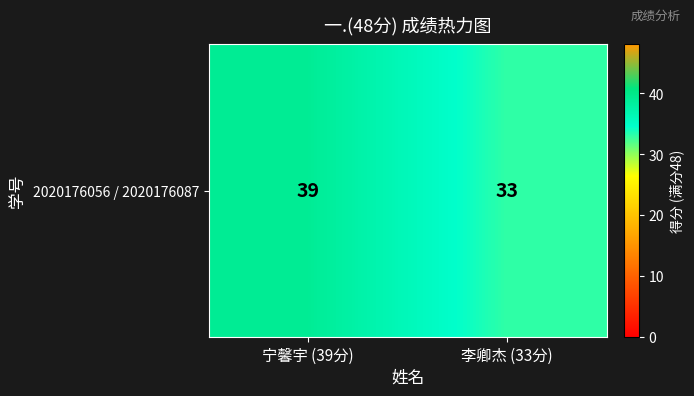

List the labels in order of value, smallest first.

李卿杰 (33分), 宁馨宇 (39分)